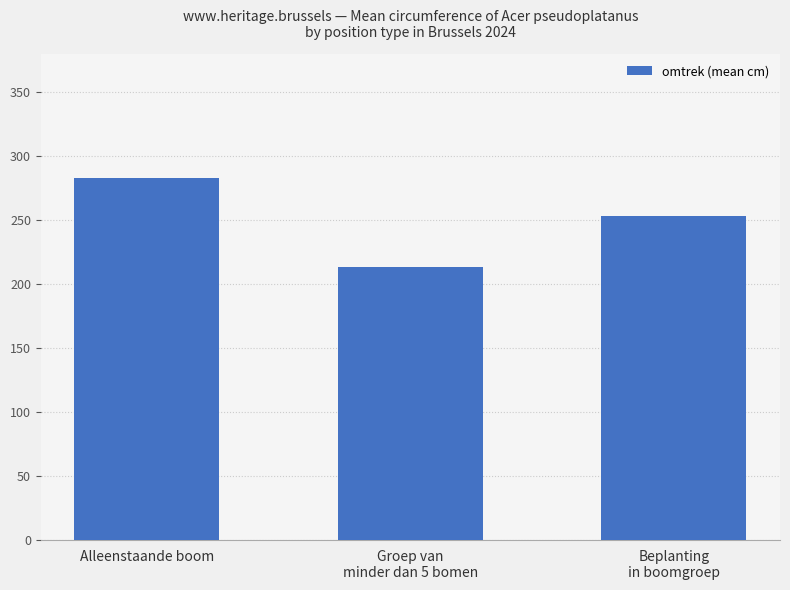

What is the difference between the values at Beplanting
in boomgroep and Groep van
minder dan 5 bomen?

39.5